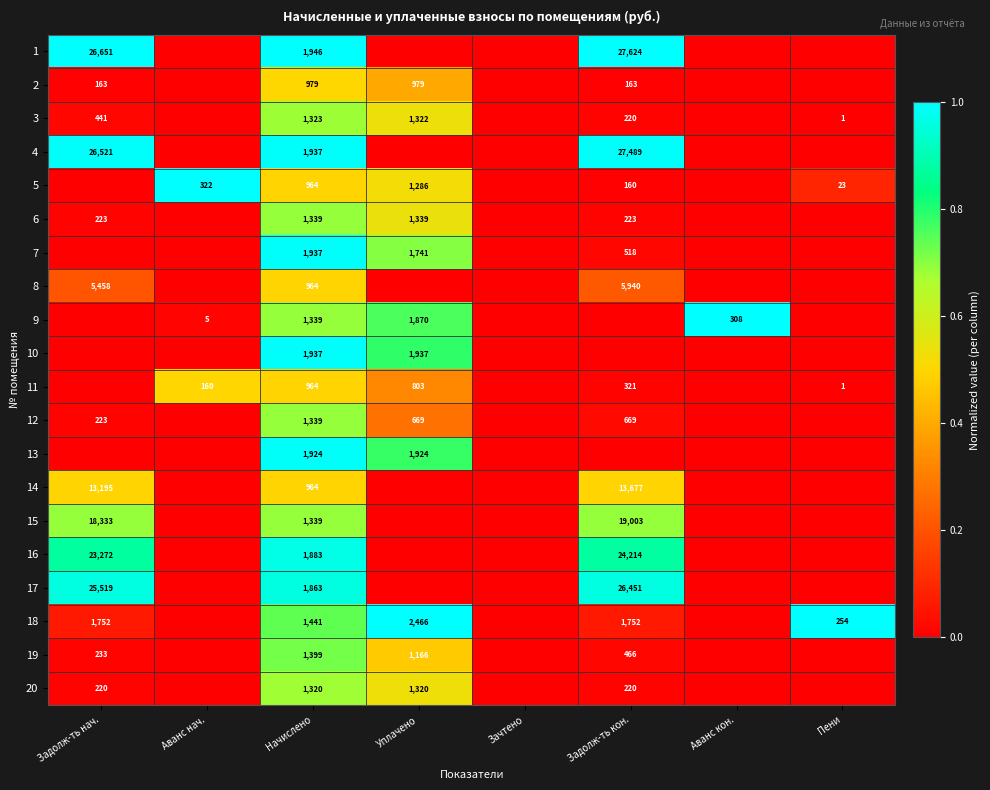

The value of 1 at Задолж-ть кон. is 27624. True or false?

True